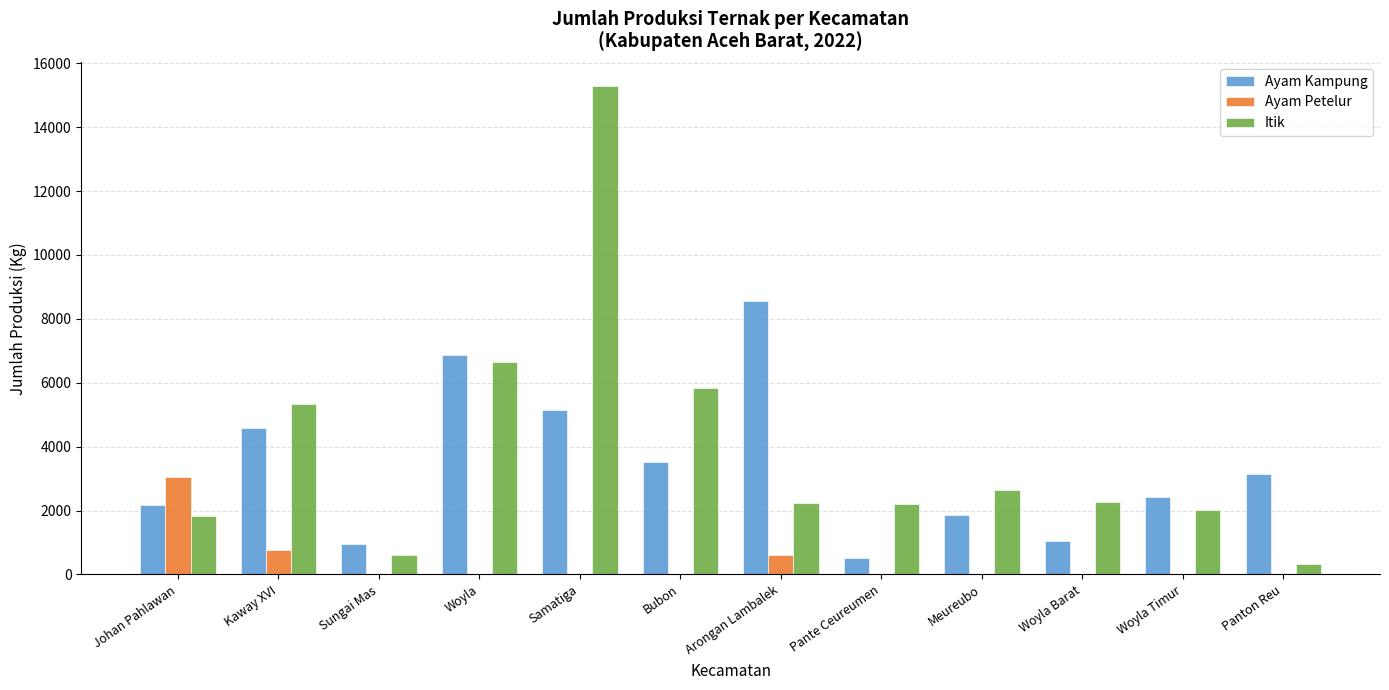

How many groups of bars are there?

12